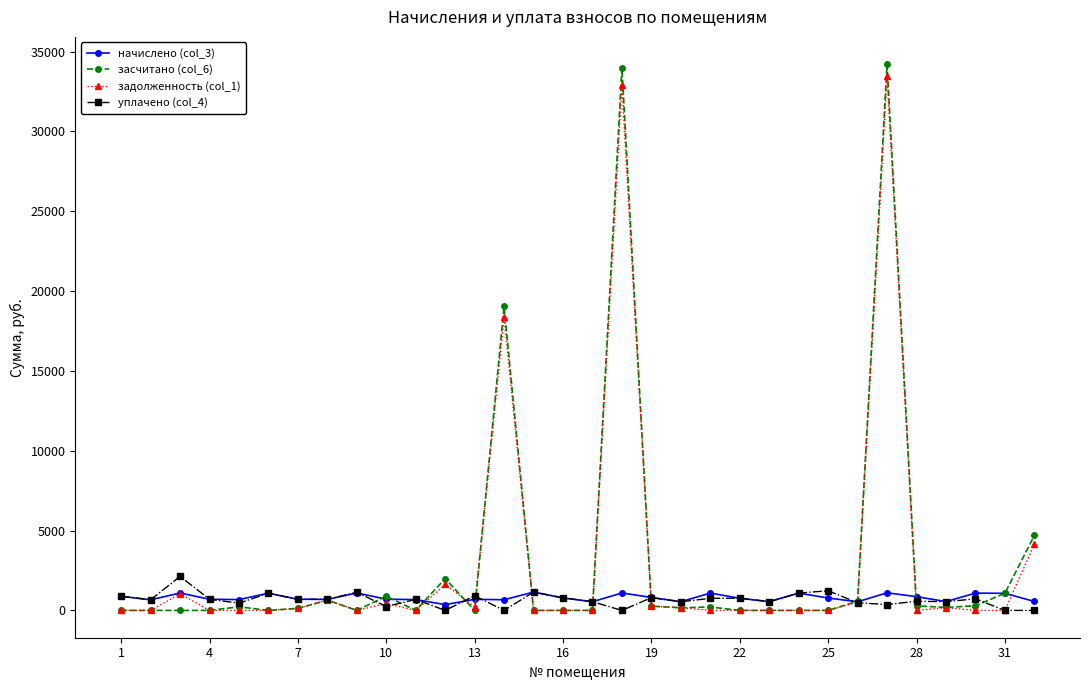

Is this an area chart (filled region under the line)?

No